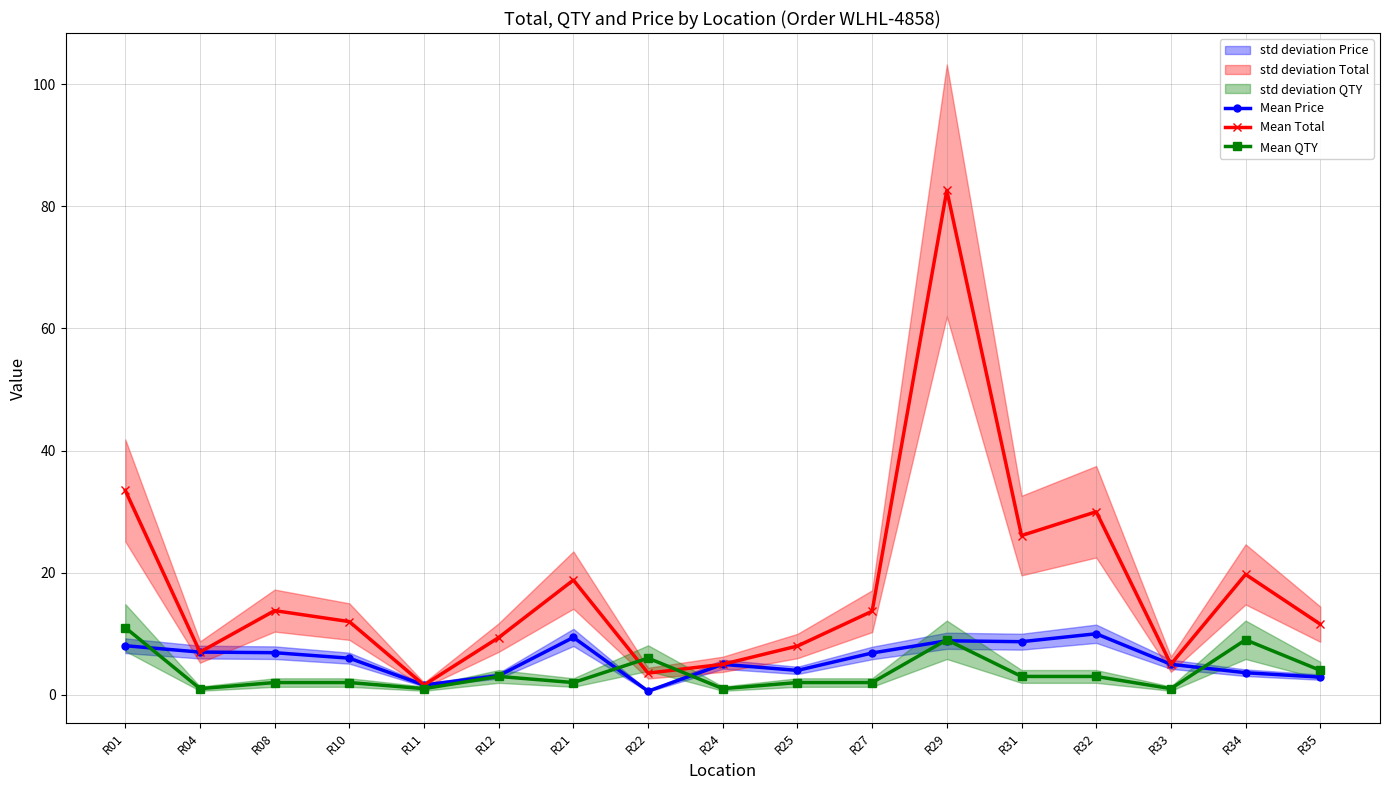

What is the minimum value for Mean Total?

1.6